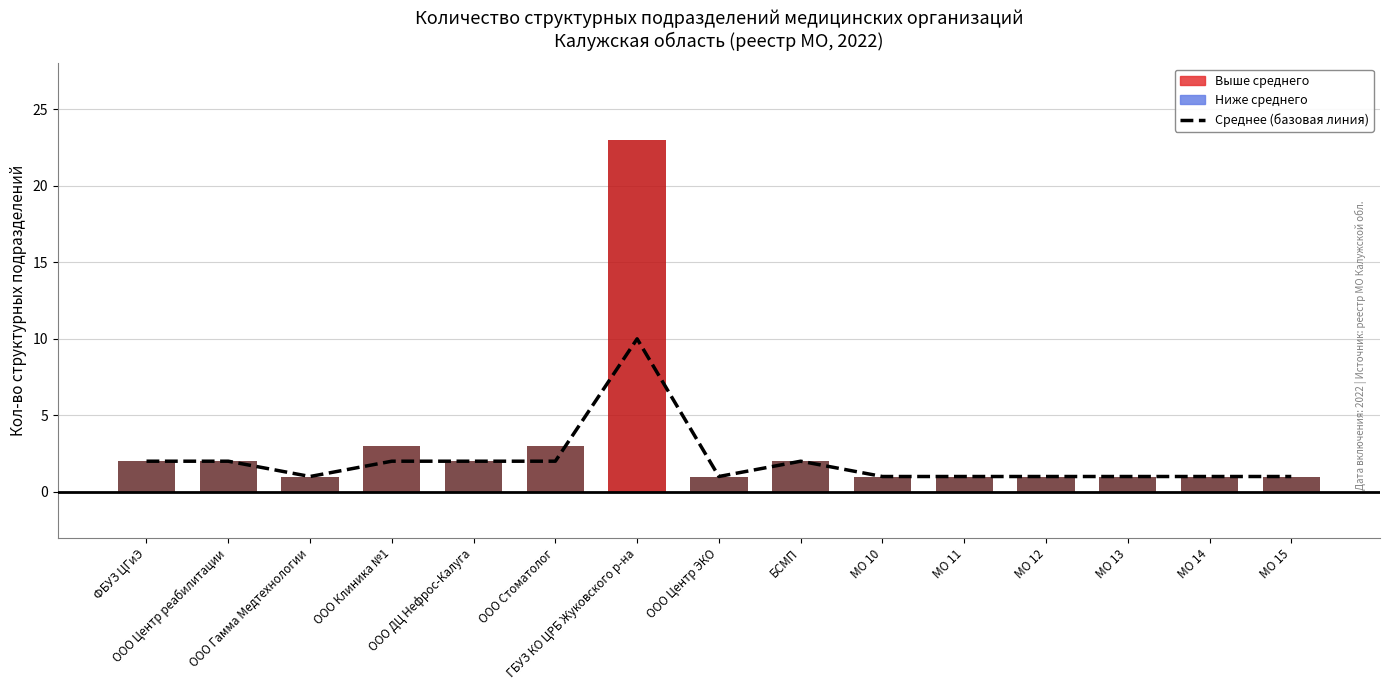

Reading right to left, extract all data points from this chart.

Среднее (базовая линия): 1	1	1	1	1	1	2	1	10	2	2	2	1	2	2
Кол-во структурных подразделений: 1	1	1	1	1	1	2	1	23	3	2	3	1	2	2